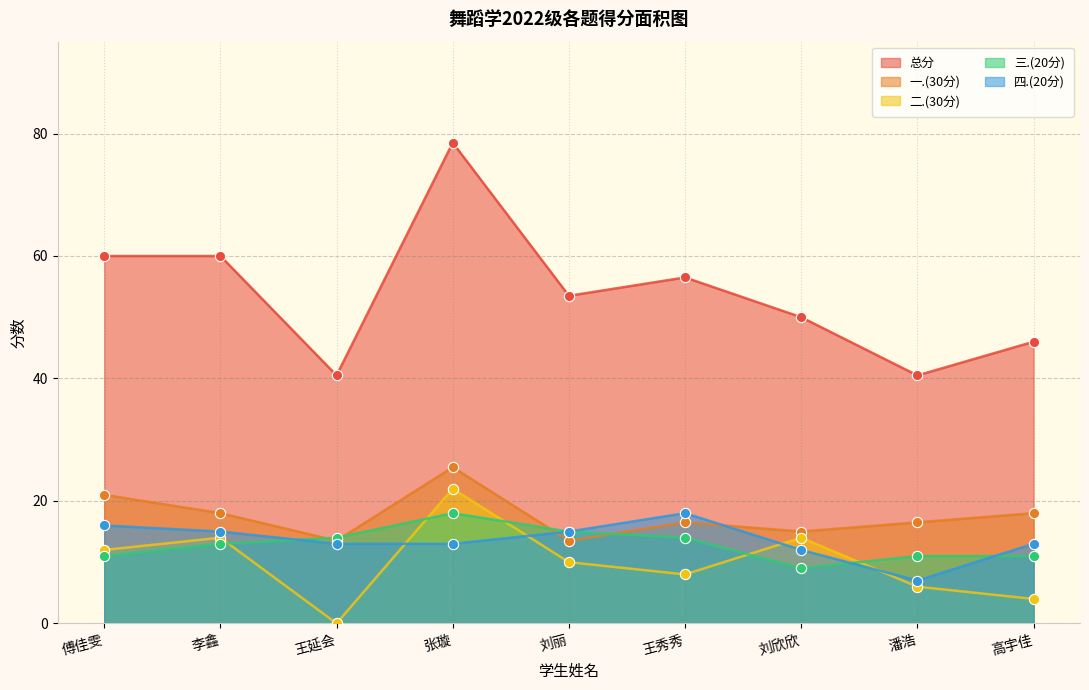

At which category is the sum across all series the highest?

张璇